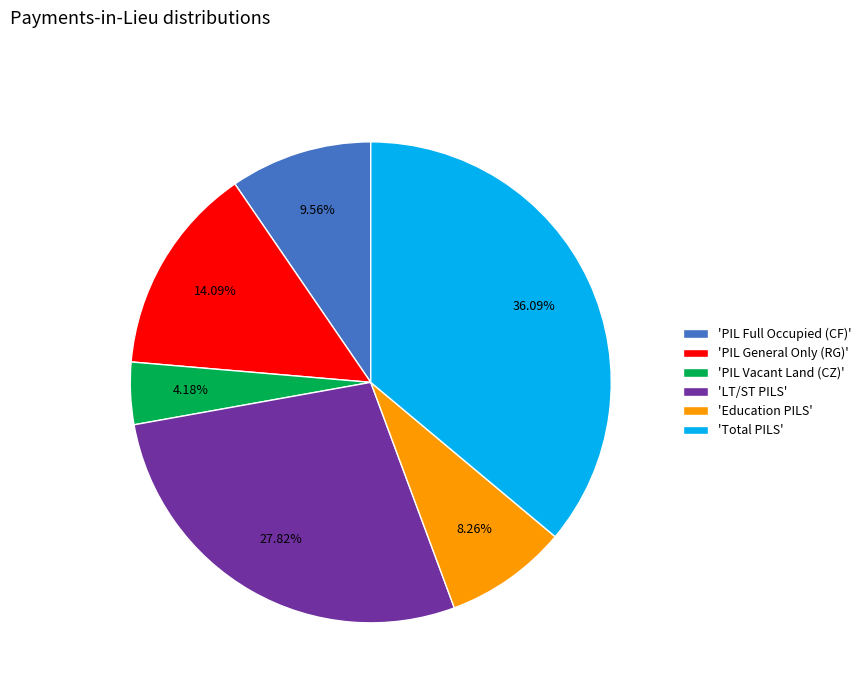

Rank the categories by value from highest to lowest.

'Total PILS', 'LT/ST PILS', 'PIL General Only (RG)', 'PIL Full Occupied (CF)', 'Education PILS', 'PIL Vacant Land (CZ)'